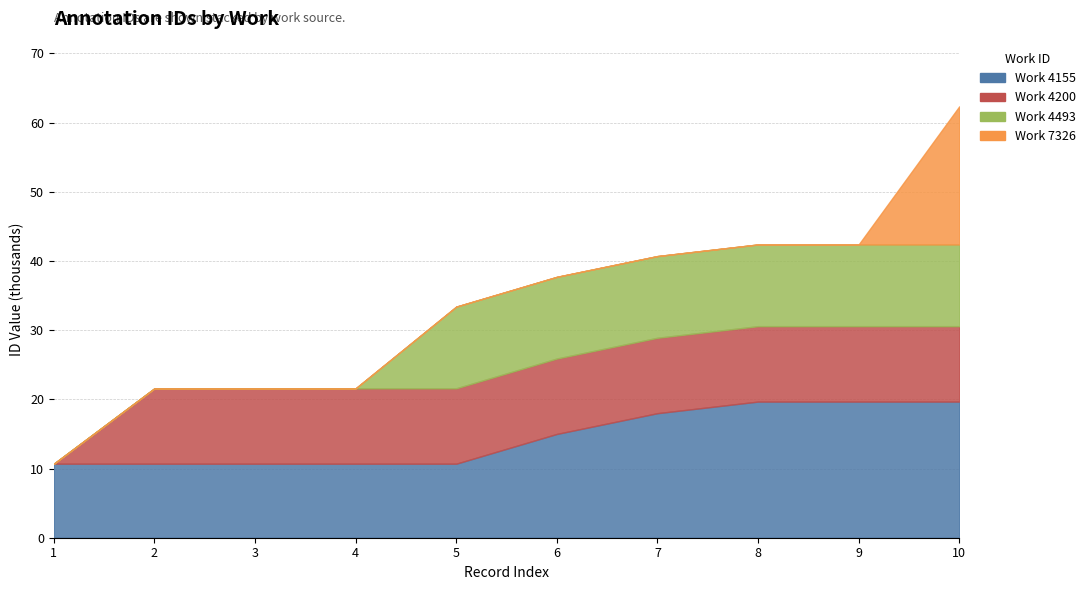

Which label corresponds to the largest value in the chart?

7326